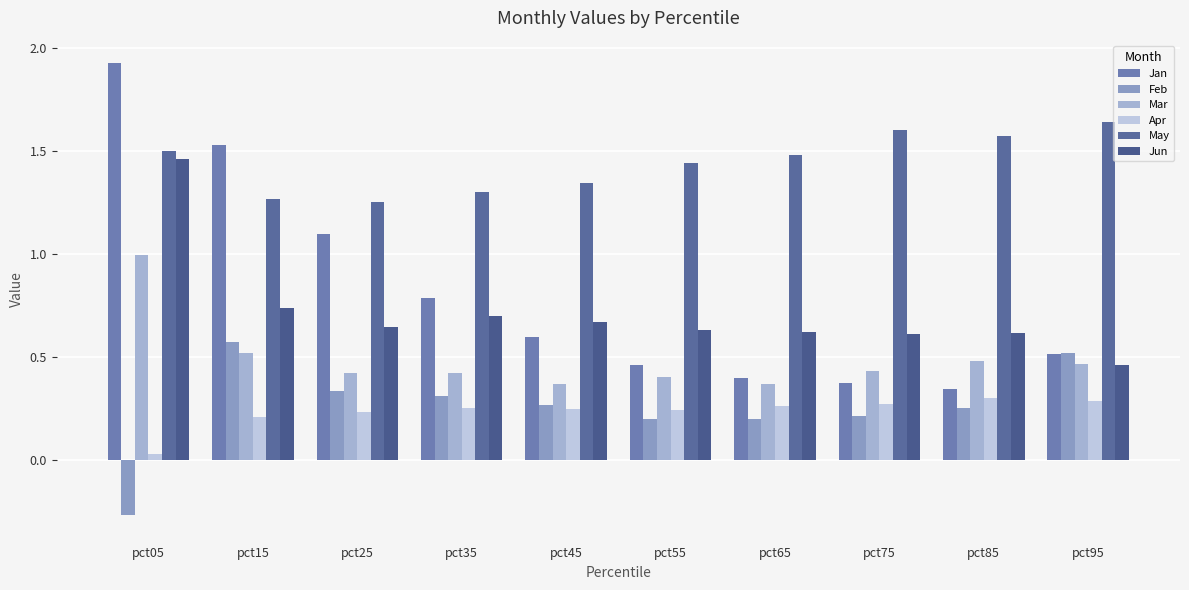

Which series has the largest total across all categories?

May